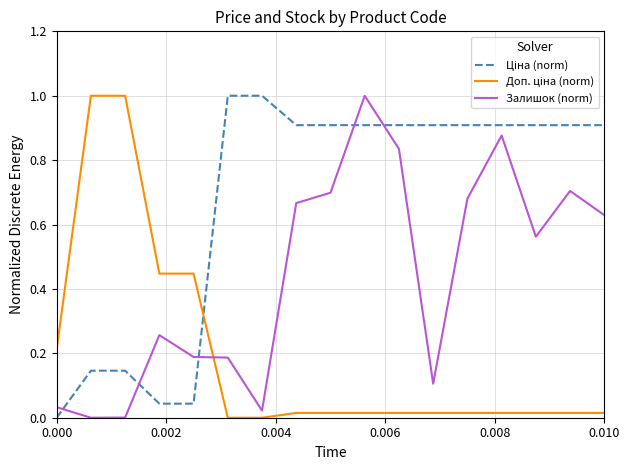

What is the maximum value for Залишок (norm)?

1.0